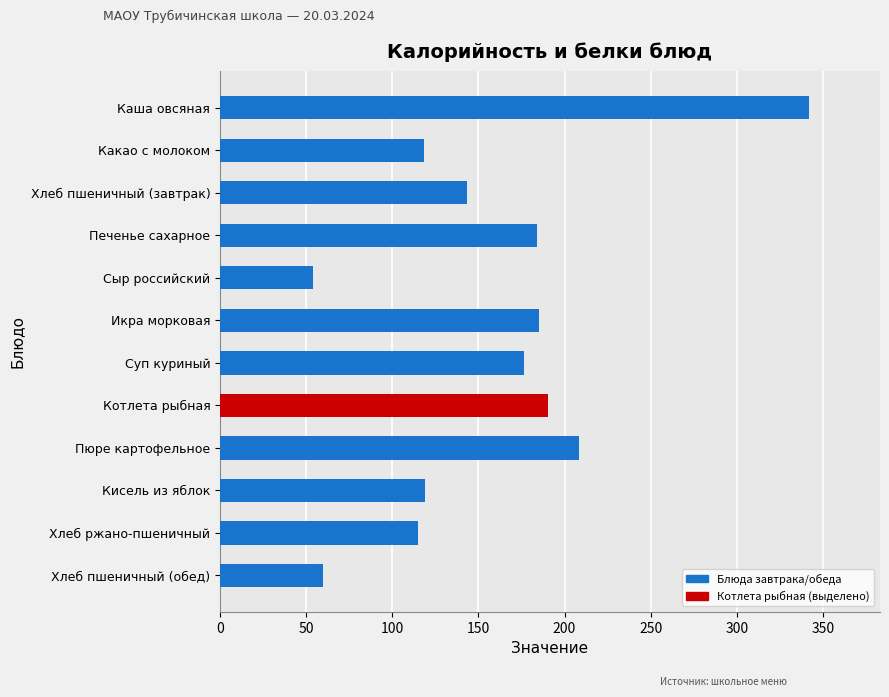

What is the minimum value shown in the chart?

54.0